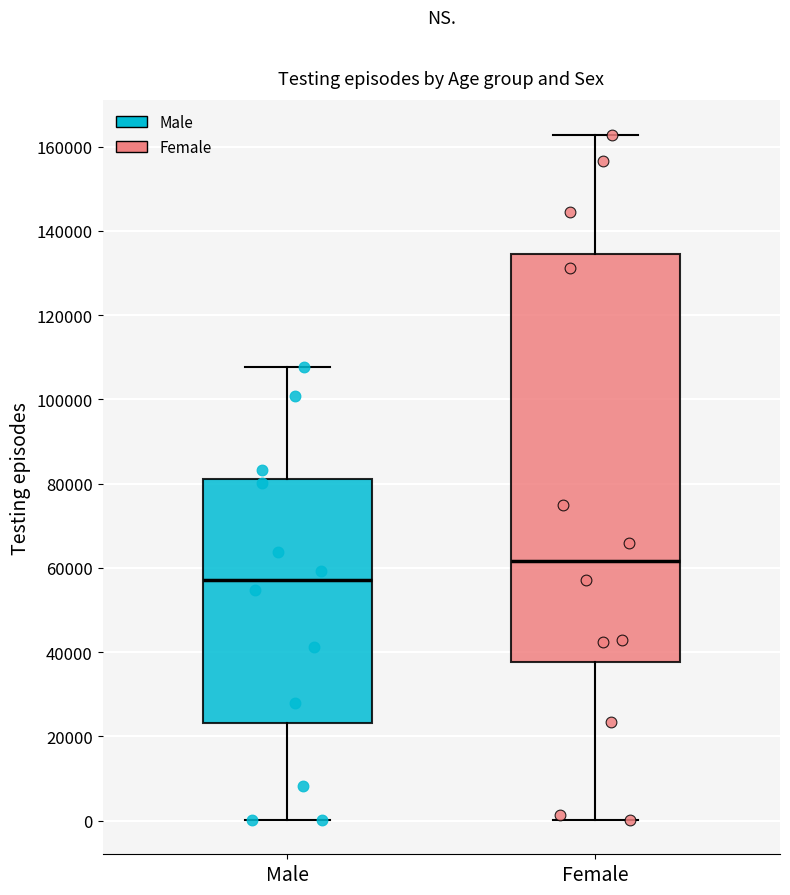

Which box is the tallest, from its lower edge to its upper edge?

Female